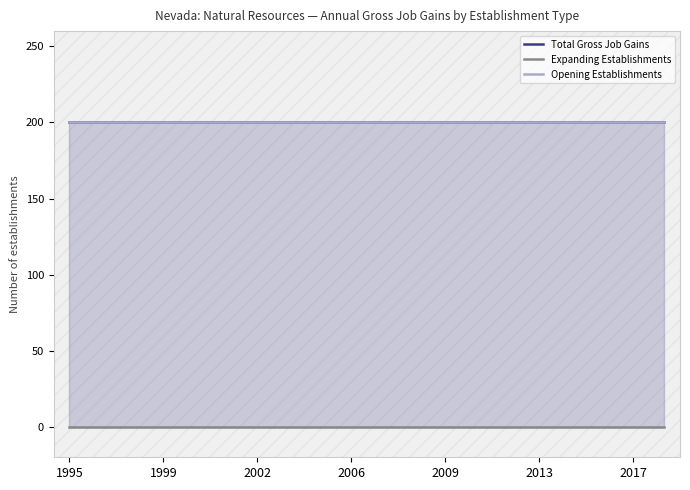

Which series has the largest range (max minus min)?

Total Gross Job Gains